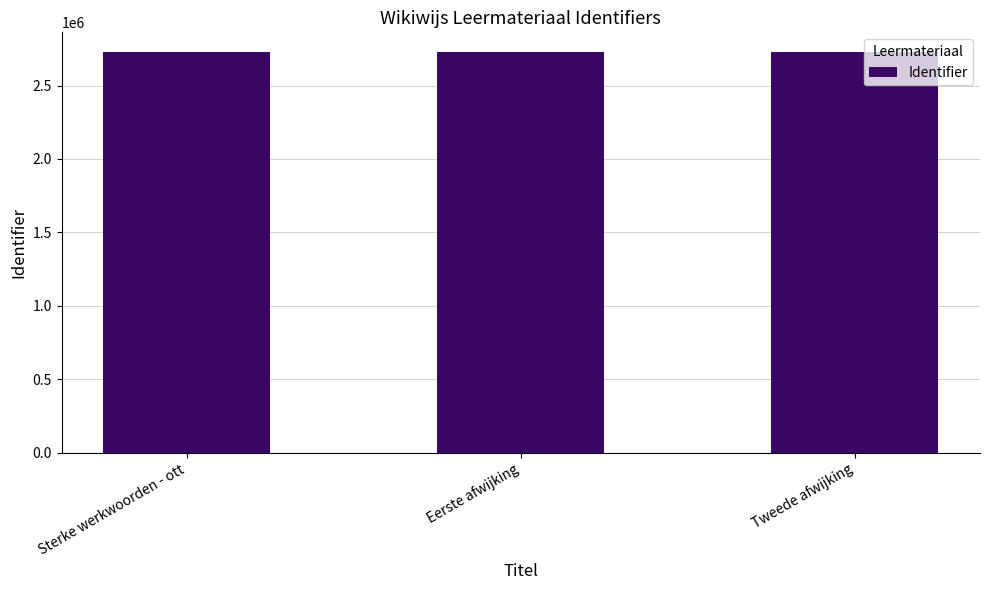

What is the minimum value shown in the chart?

2725604